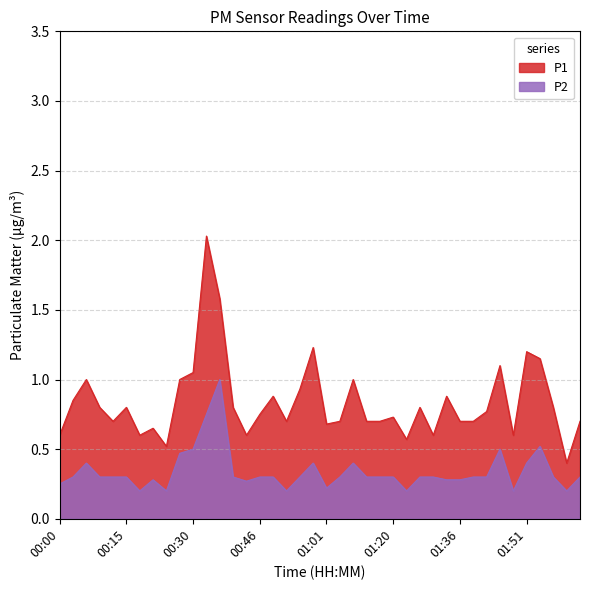

What are all the series names shown in the legend?

P1, P2